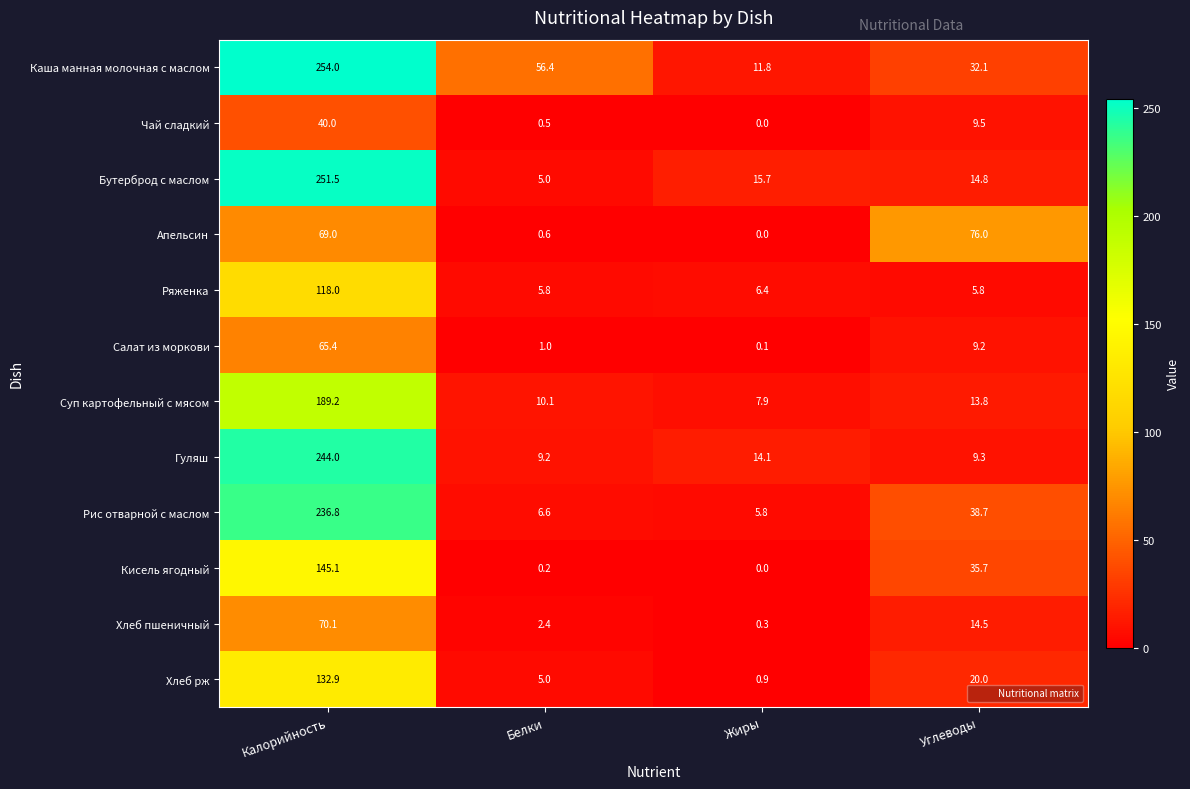

Which category has the lowest value across all series?

Жиры